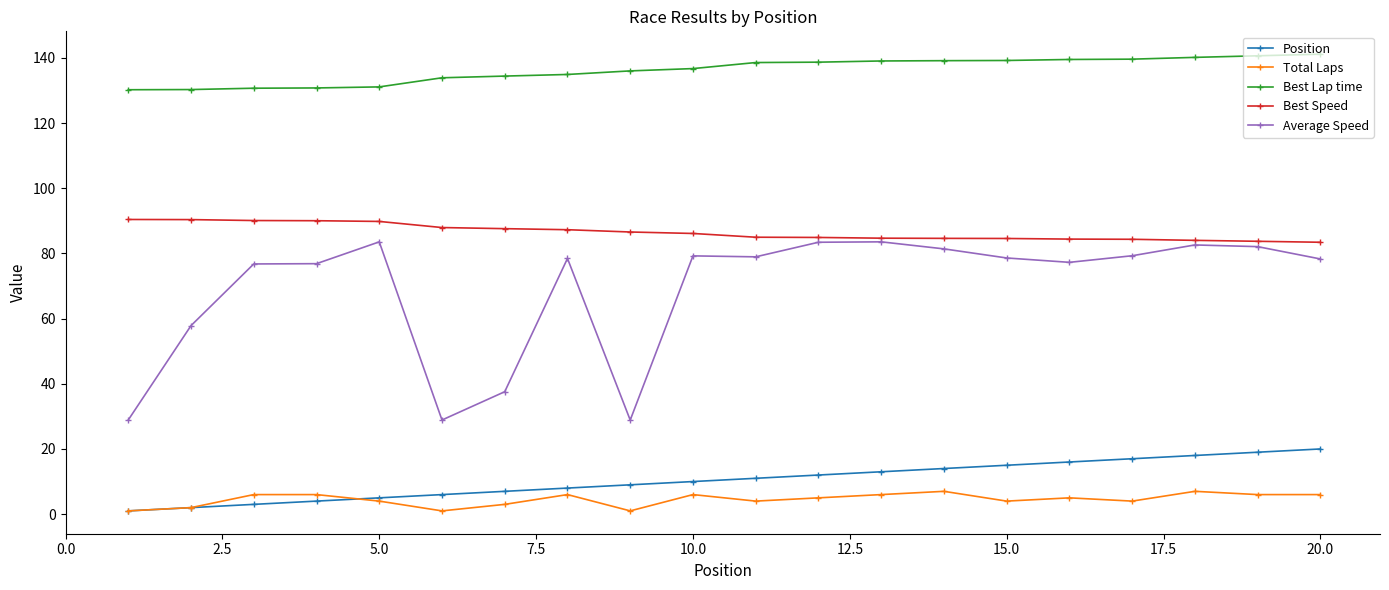

What is the value of the Best Lap time point at the 17th from the left?

139.6